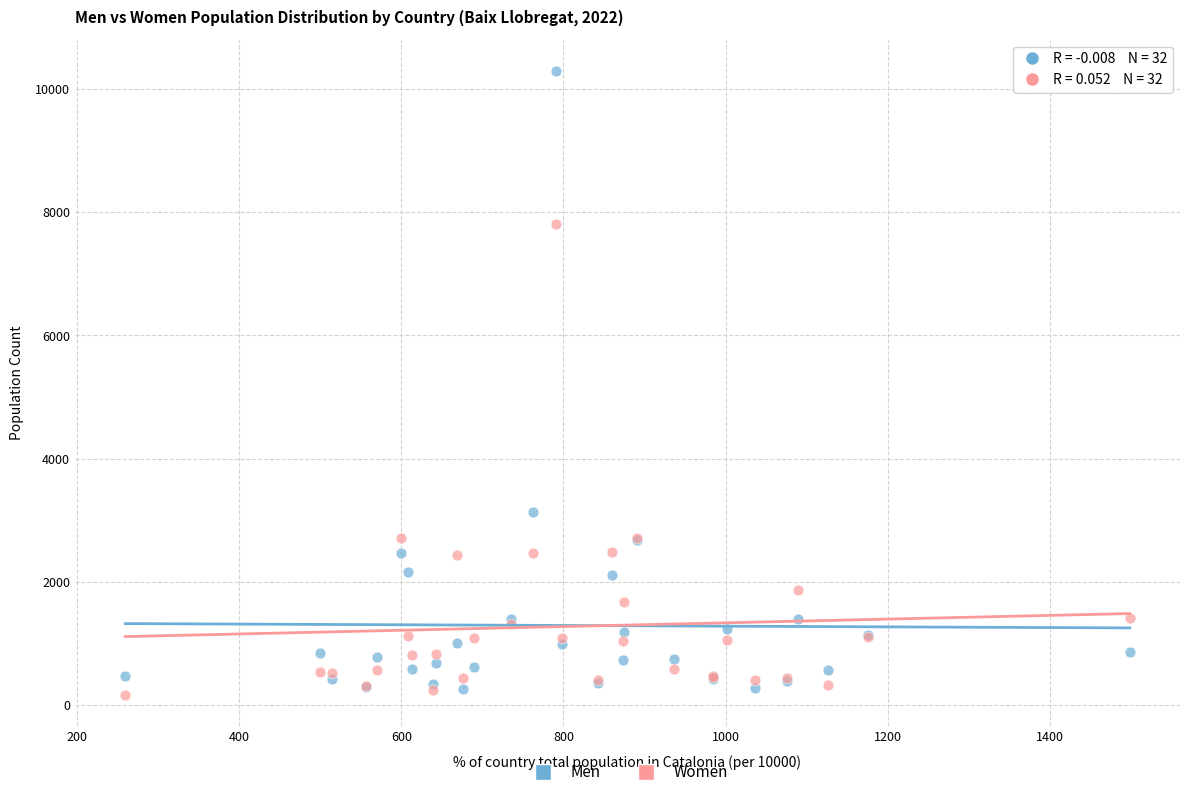

Which series reaches the minimum Y coordinate?

Women